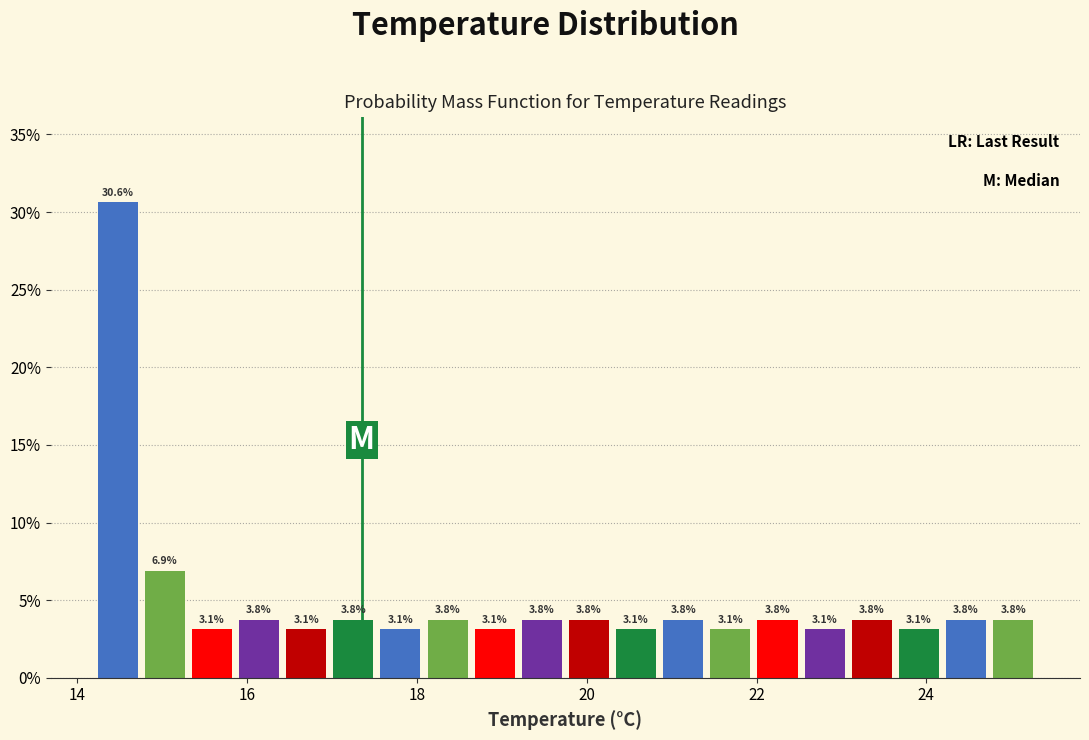

Read against the x-axis, roughly where is the centre of the tallest bar?

14.4